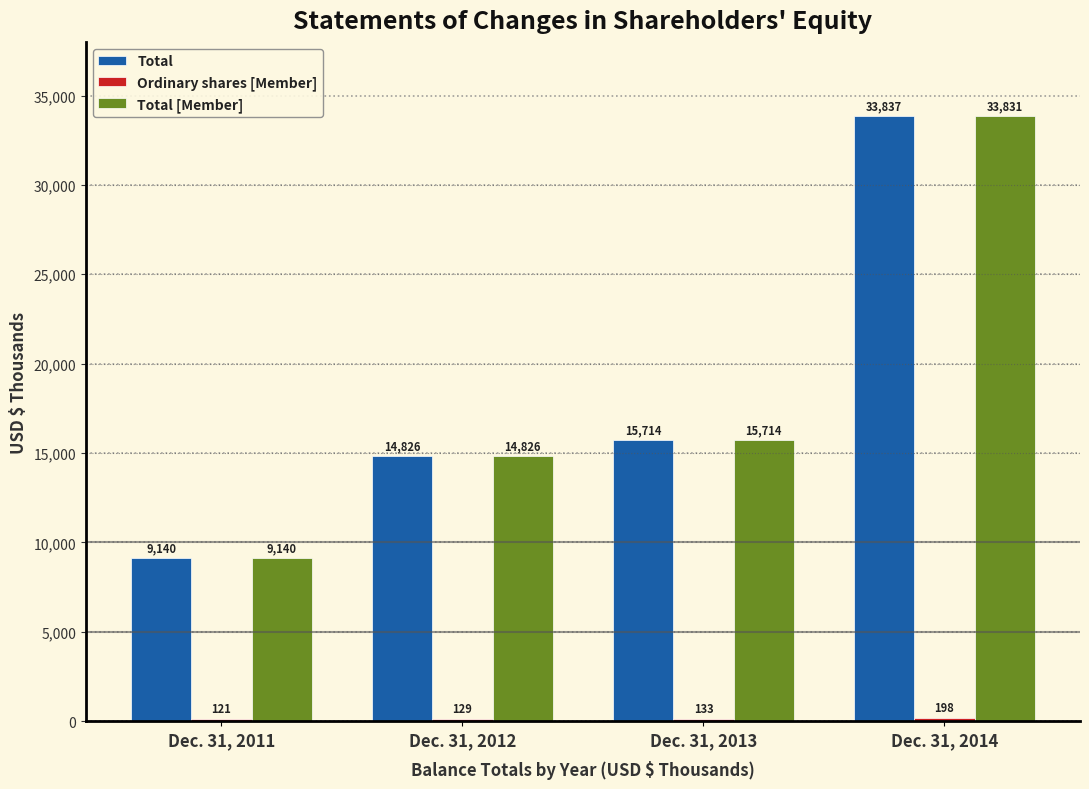

Which series has the largest total across all categories?

Total